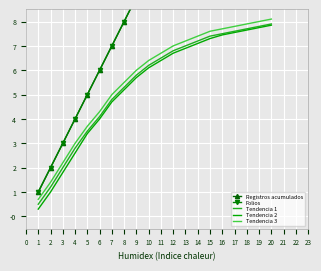

Reading left to right, what are all the values shown in this chart?

Registros acumulados: 1.0	2.0	3.0	4.0	5.0	6.0	7.0	8.0	9.0	10.0	11.0	12.0	13.0	14.0	15.0	16.0	17.0	18.0	19.0	20.0
Folios: 1.0	2.0	3.0	4.0	5.0	6.0	7.0	8.0	9.0	10.0	11.0	12.0	13.0	14.0	15.0	16.0	17.0	18.0	19.0	20.0
Tendencia 1: 0.5	1.2	2.0	2.8	3.5	4.1	4.8	5.3	5.8	6.2	6.5	6.8	7.0	7.2	7.4	7.5	7.6	7.7	7.8	7.9
Tendencia 2: 0.3	1.0	1.8	2.6	3.4	4.0	4.7	5.2	5.7	6.1	6.4	6.7	6.9	7.1	7.3	7.5	7.5	7.7	7.8	7.8
Tendencia 3: 0.7	1.4	2.2	3.0	3.7	4.3	5.0	5.5	6.0	6.4	6.7	7.0	7.2	7.4	7.6	7.7	7.8	7.9	8.0	8.1